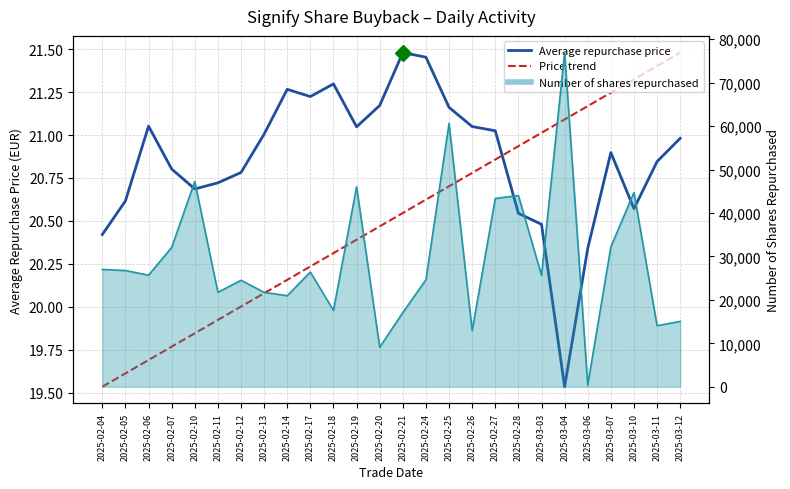

What is the average value of the Average repurchase price series?

20.9